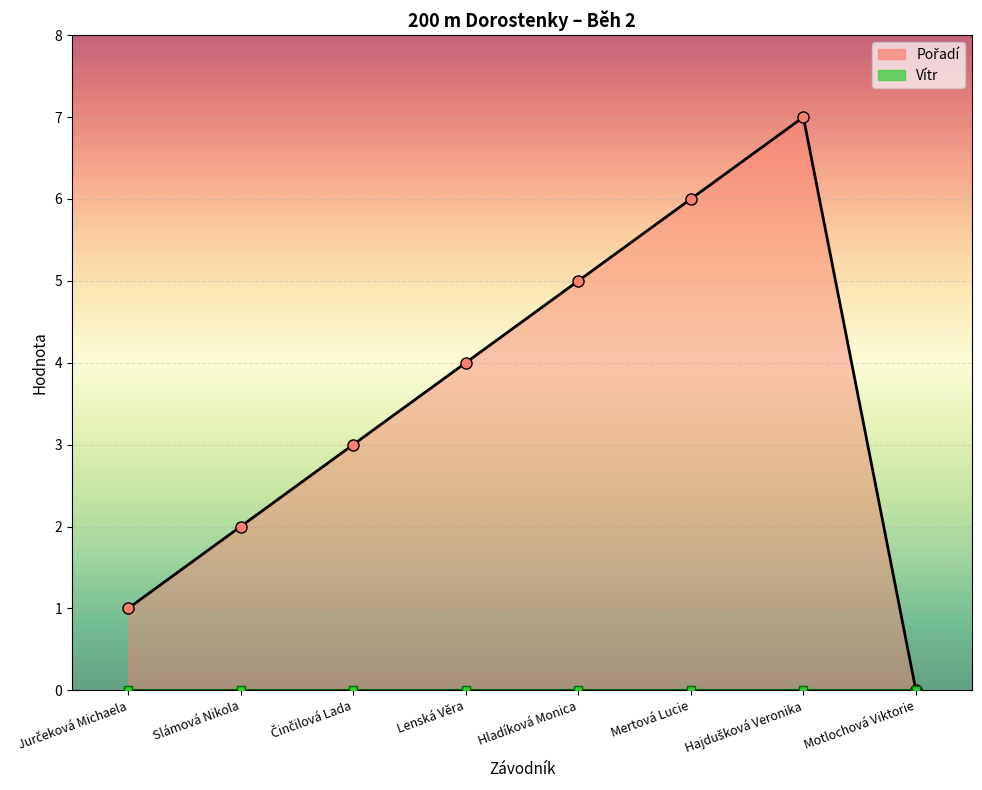

The Pořadí_line series shows 2 at Mertová Lucie. True or false?

False